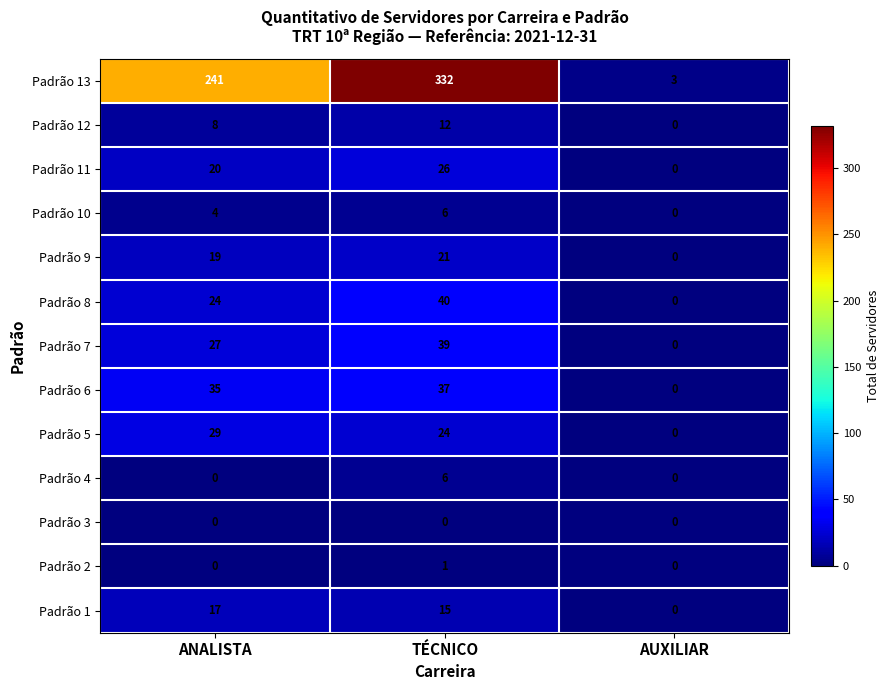

Rank the categories by Padrão 9 value from lowest to highest.

AUXILIAR, ANALISTA, TÉCNICO